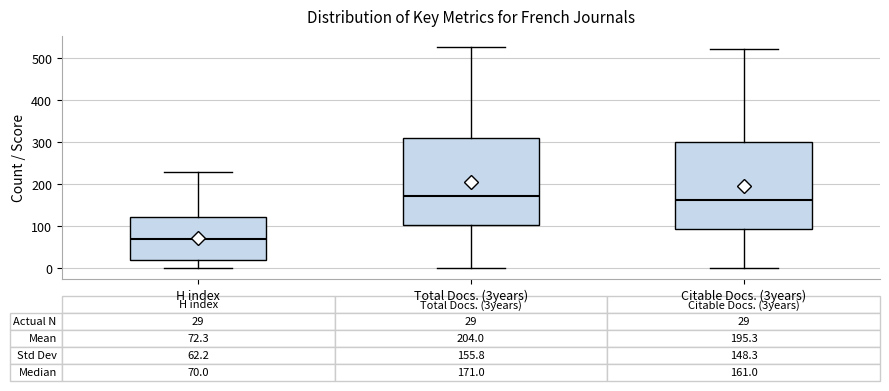

Which box has the lowest median line?

H index